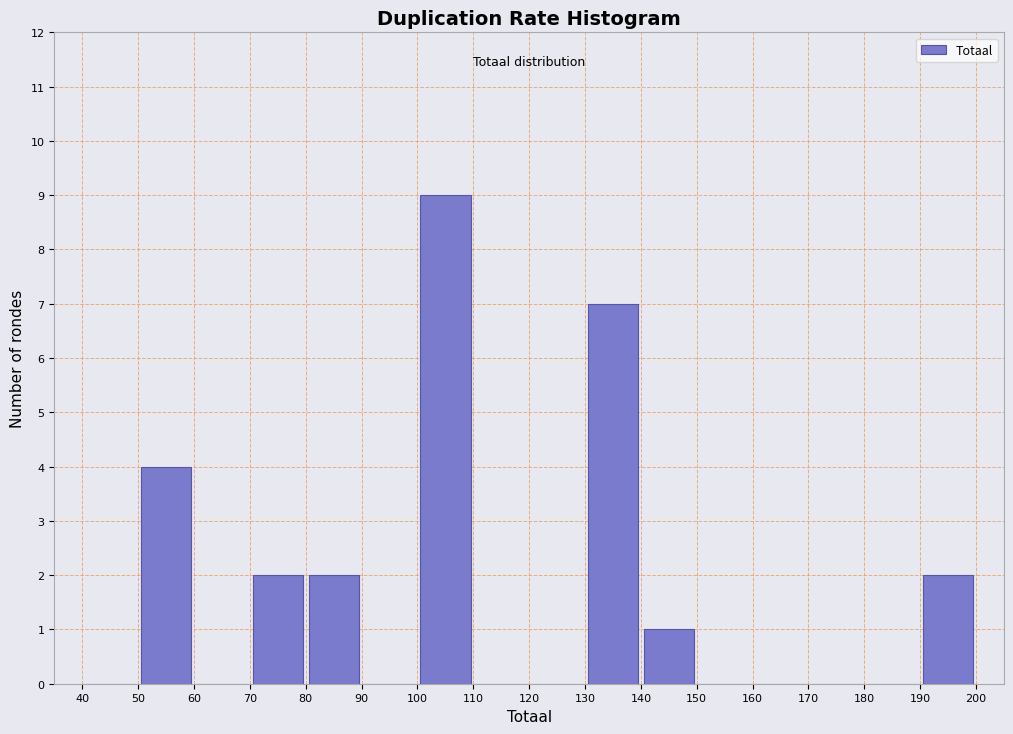

Over which range of the x-axis is the bar tallest?

100 to 110